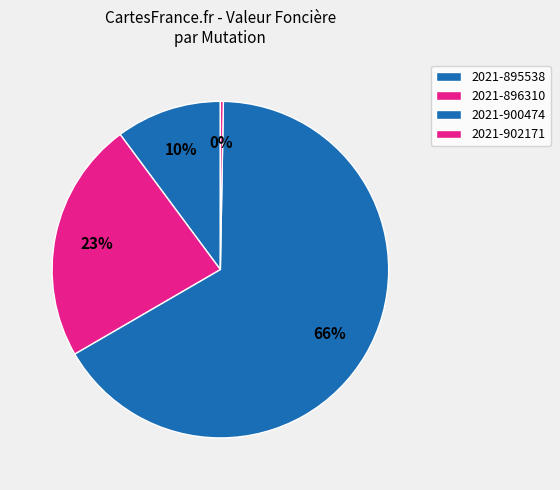

What is the change in value from 2021-896310 to 2021-900474?

+318500